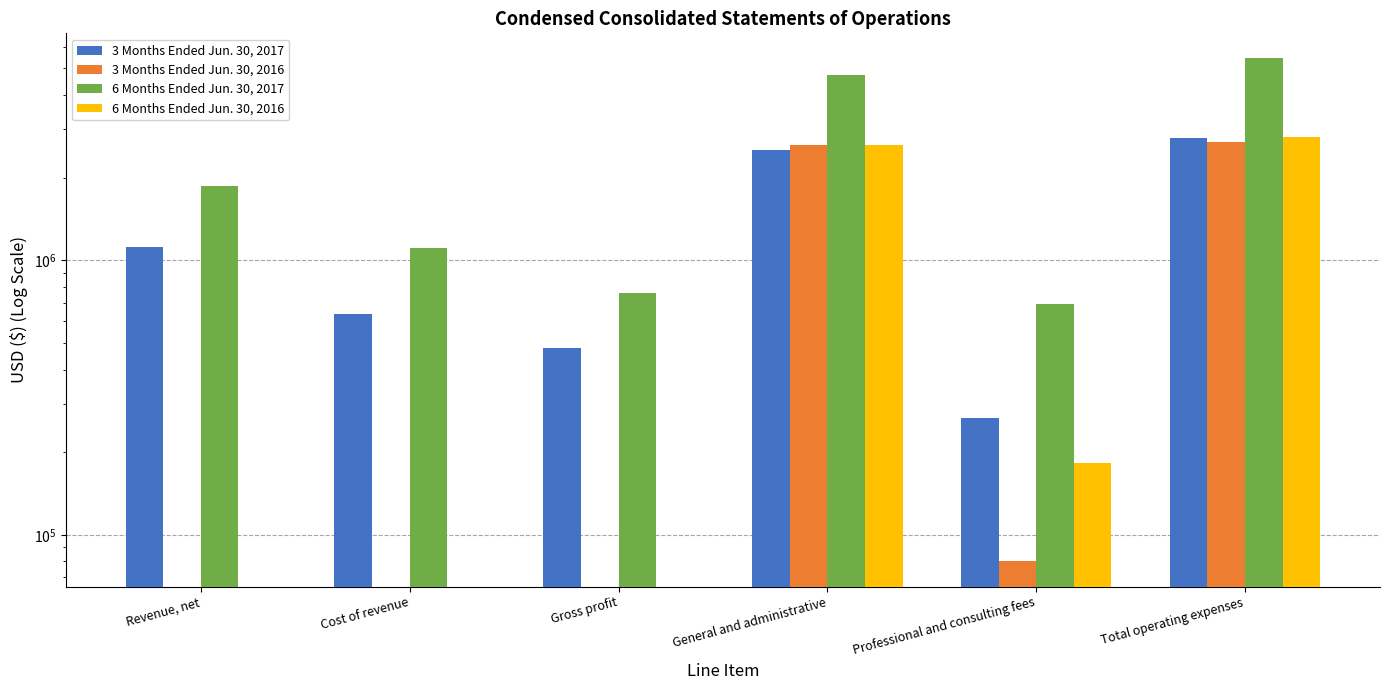

What is the value of the 6 Months Ended Jun. 30, 2016 bar at the 6th from the left?

2818941.0